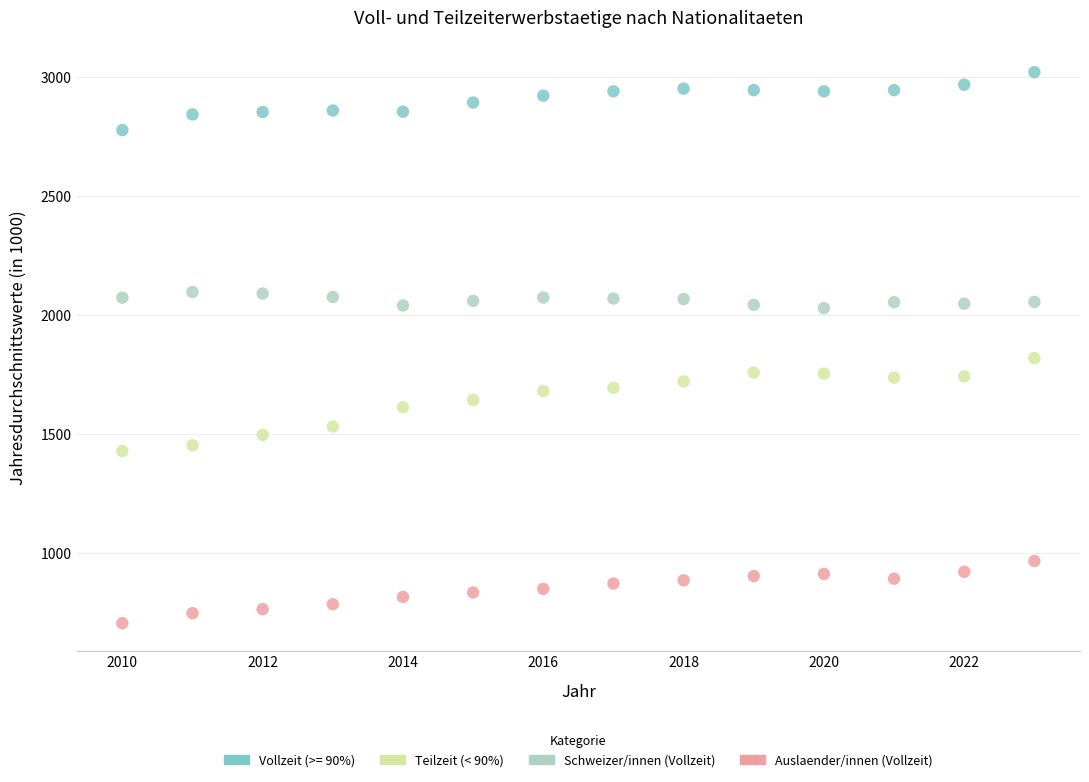

Which series contains the lowest Y value?

Auslaender/innen (Vollzeit)